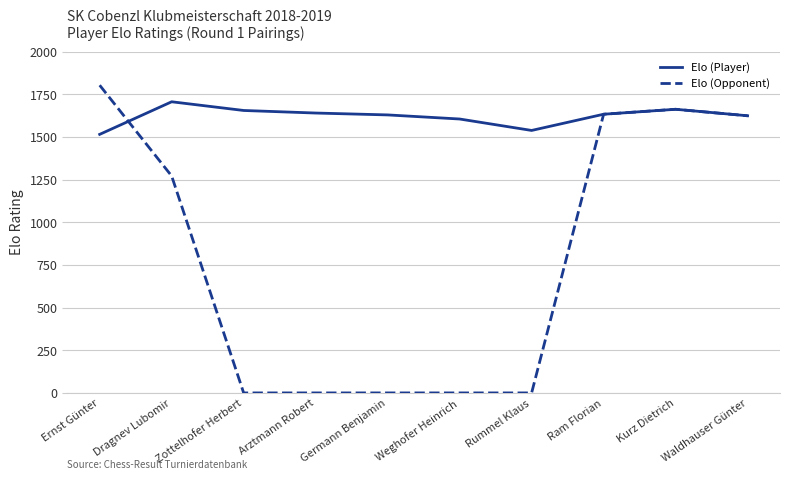

What position from the right is Arztmann Robert?

7